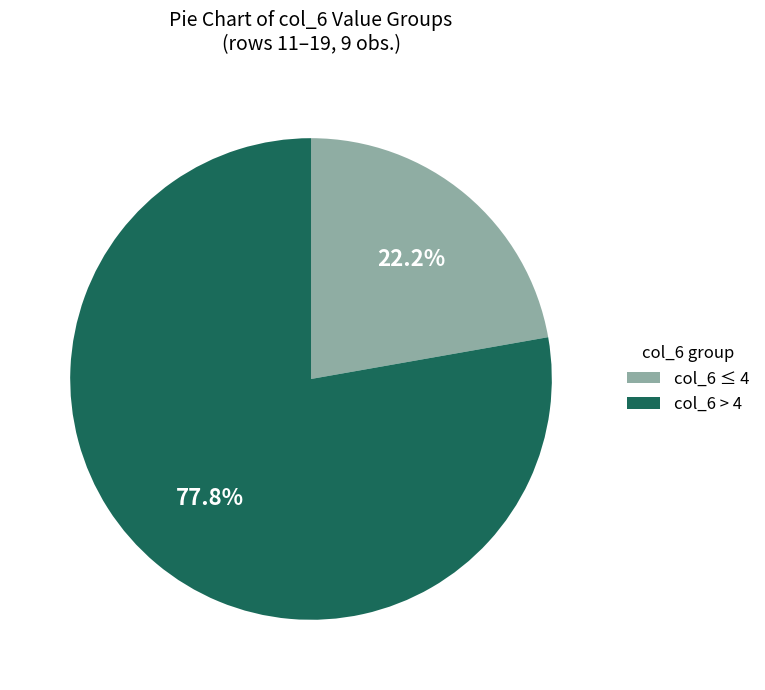

Is there a majority slice in this chart?

Yes